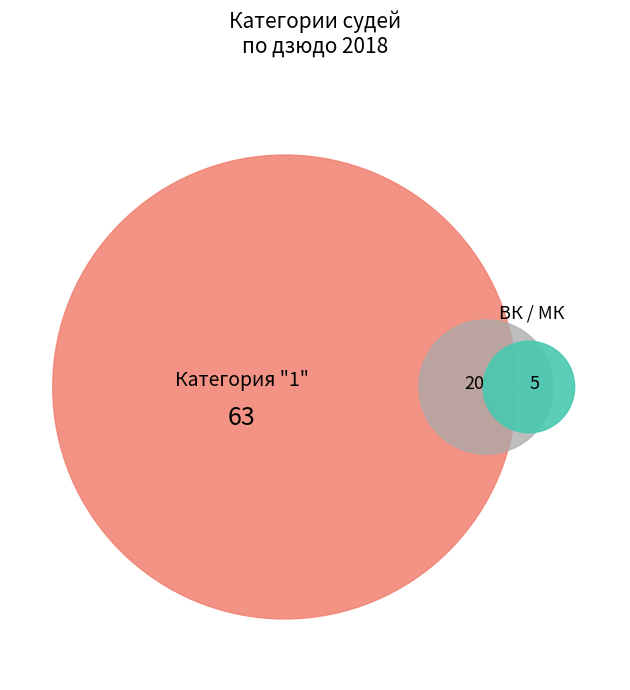

Is it true that 1 is 8% of the pie?

True